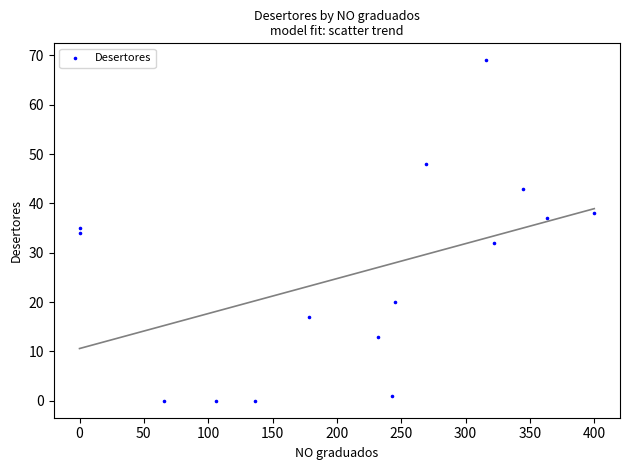

What is the range of Y values (max minus min)?

69